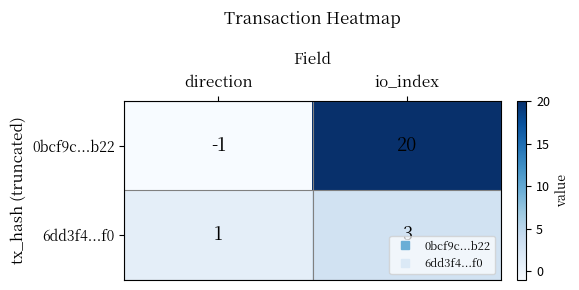

Rank the categories by 0bcf9c...b22 value from highest to lowest.

io_index, direction